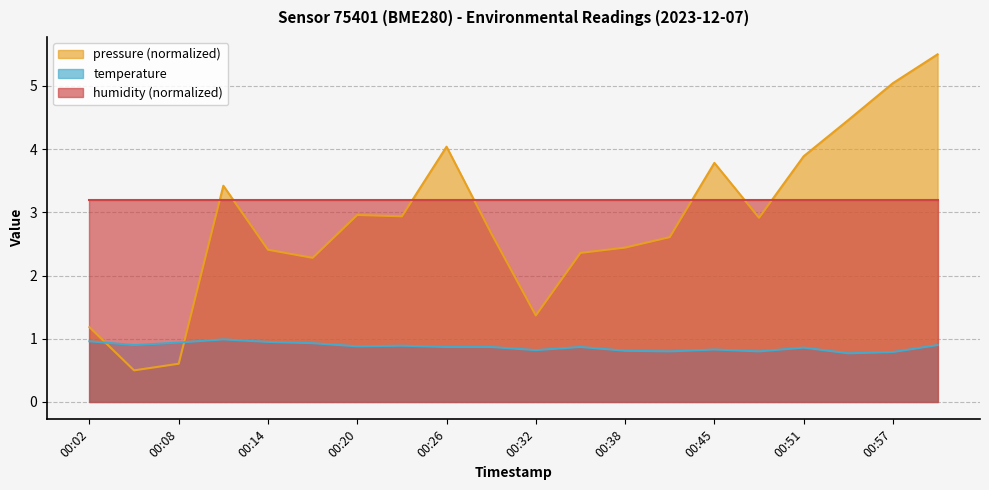

What is the sum of all temperature values?

17.4